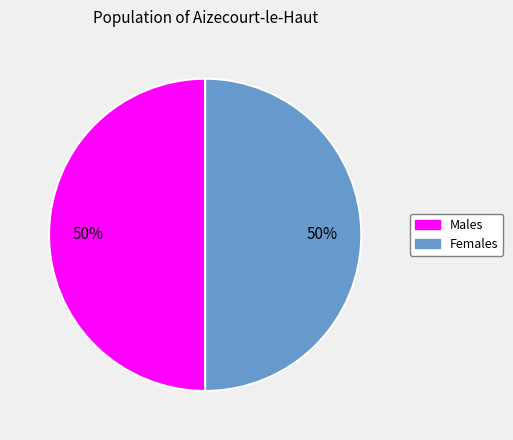

To the nearest percent, what is the average slice percentage?

50%